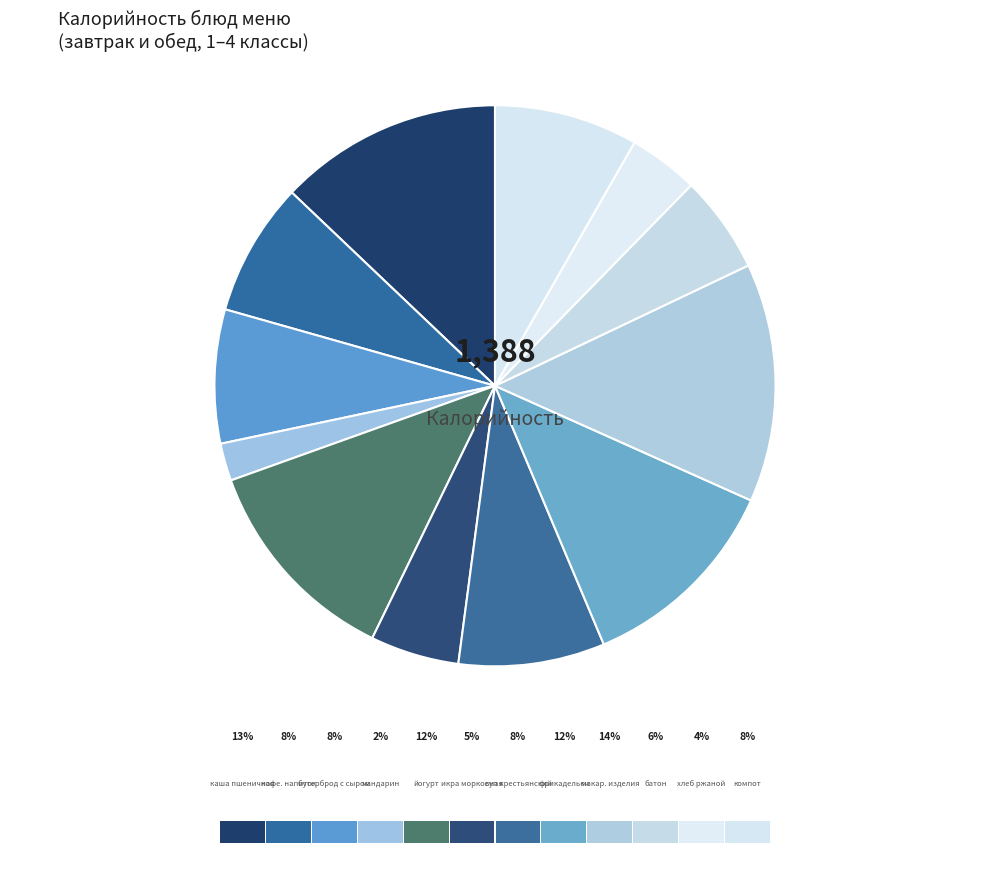

Does икра морковная represent more than half of the total?

No